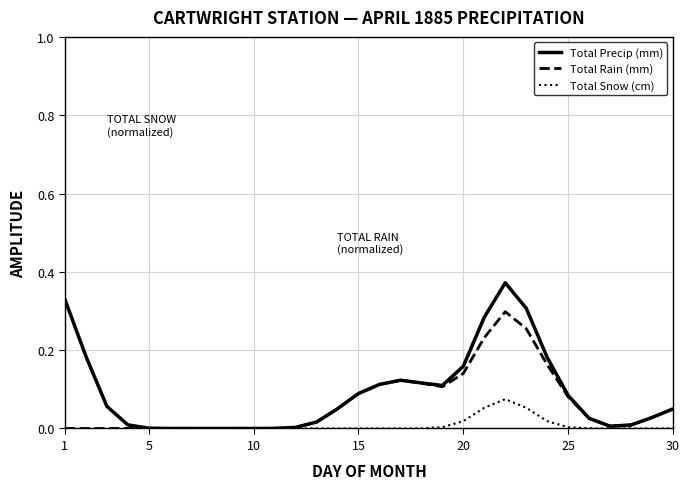

Does the chart have visible grid lines?

Yes